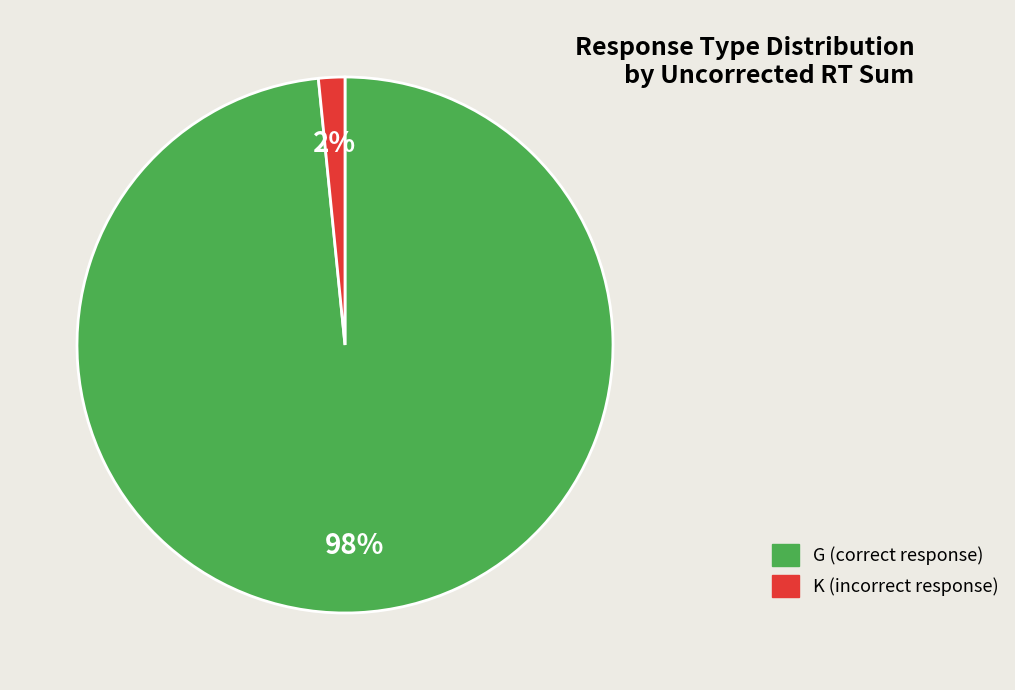

Is there any slice that represents more than half of the pie?

Yes